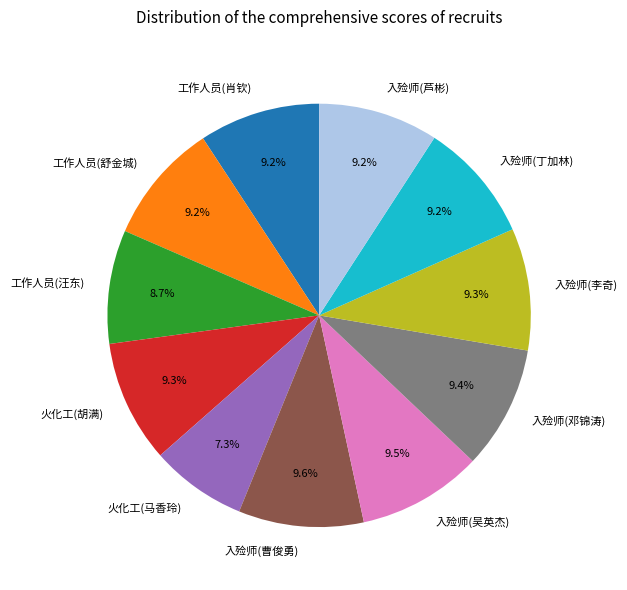

Does any single category account for the majority?

No